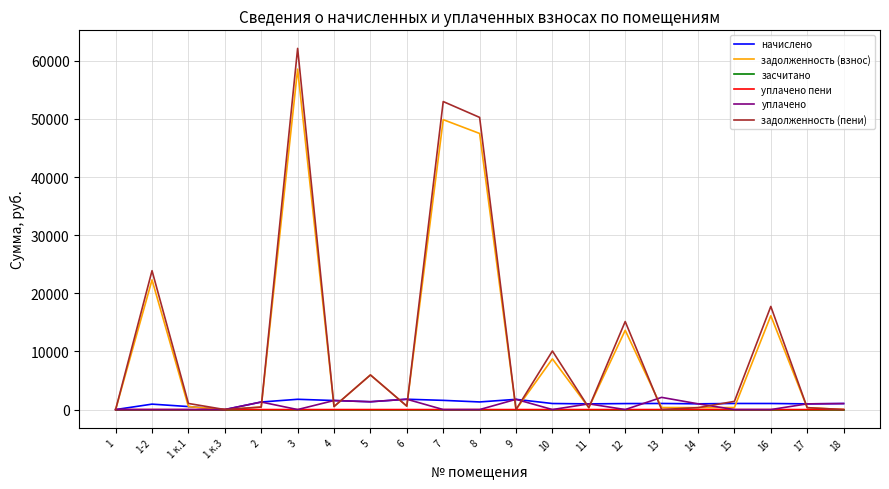

The value of задолженность (пени) at 7 is 52981.9. True or false?

True